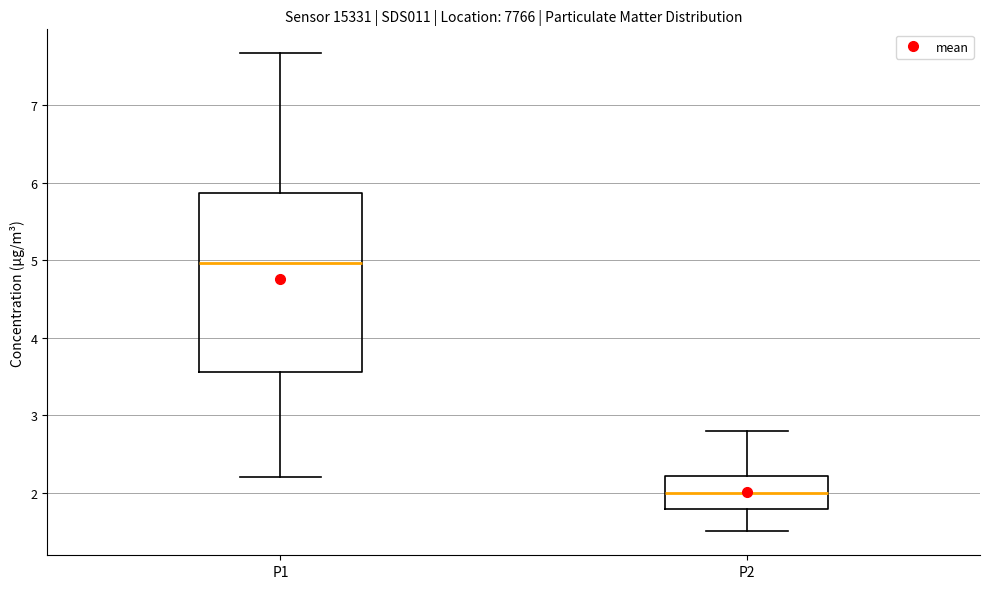

Which box's median line is the lowest?

P2